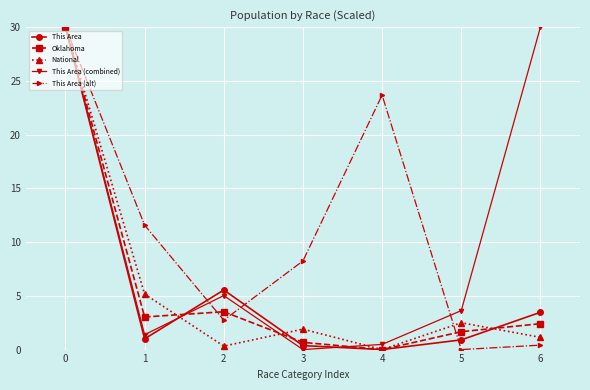

What value does the Oklahoma series have at 1?

3.0